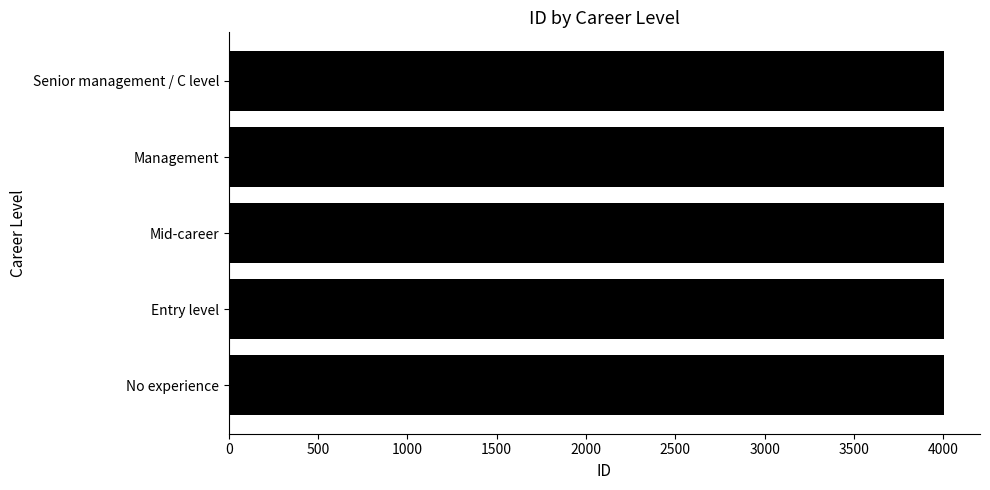

How many data points are less than 4003?

2